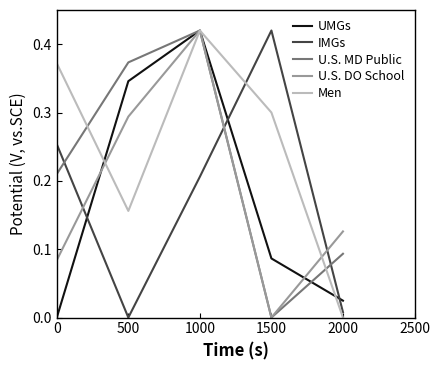

Is it true that IMGs equals 0.4 at 0?

False